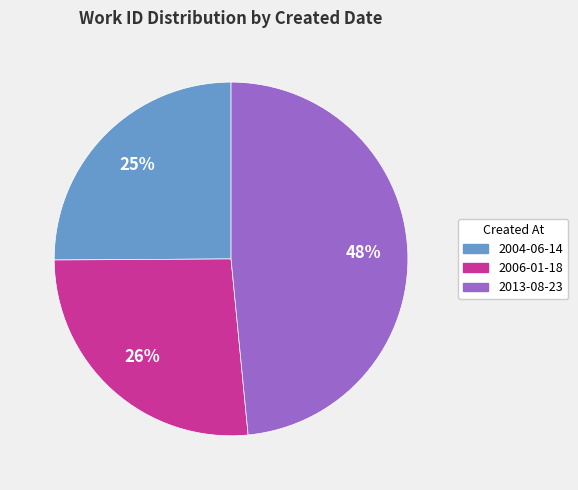

Rank the categories by value from highest to lowest.

2013-08-23, 2006-01-18, 2004-06-14